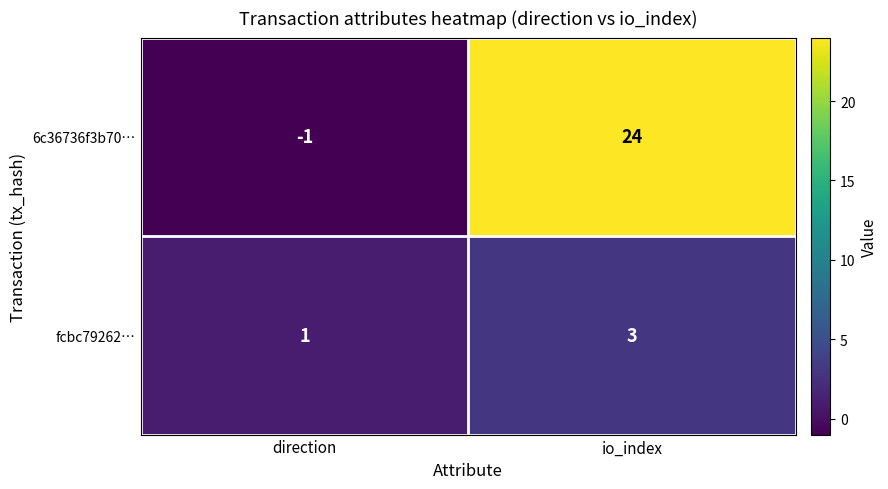

Reading left to right, transcribe all the data shown in this chart.

6c36736f3b70…: direction=-1	io_index=24
fcbc79262…: direction=1	io_index=3